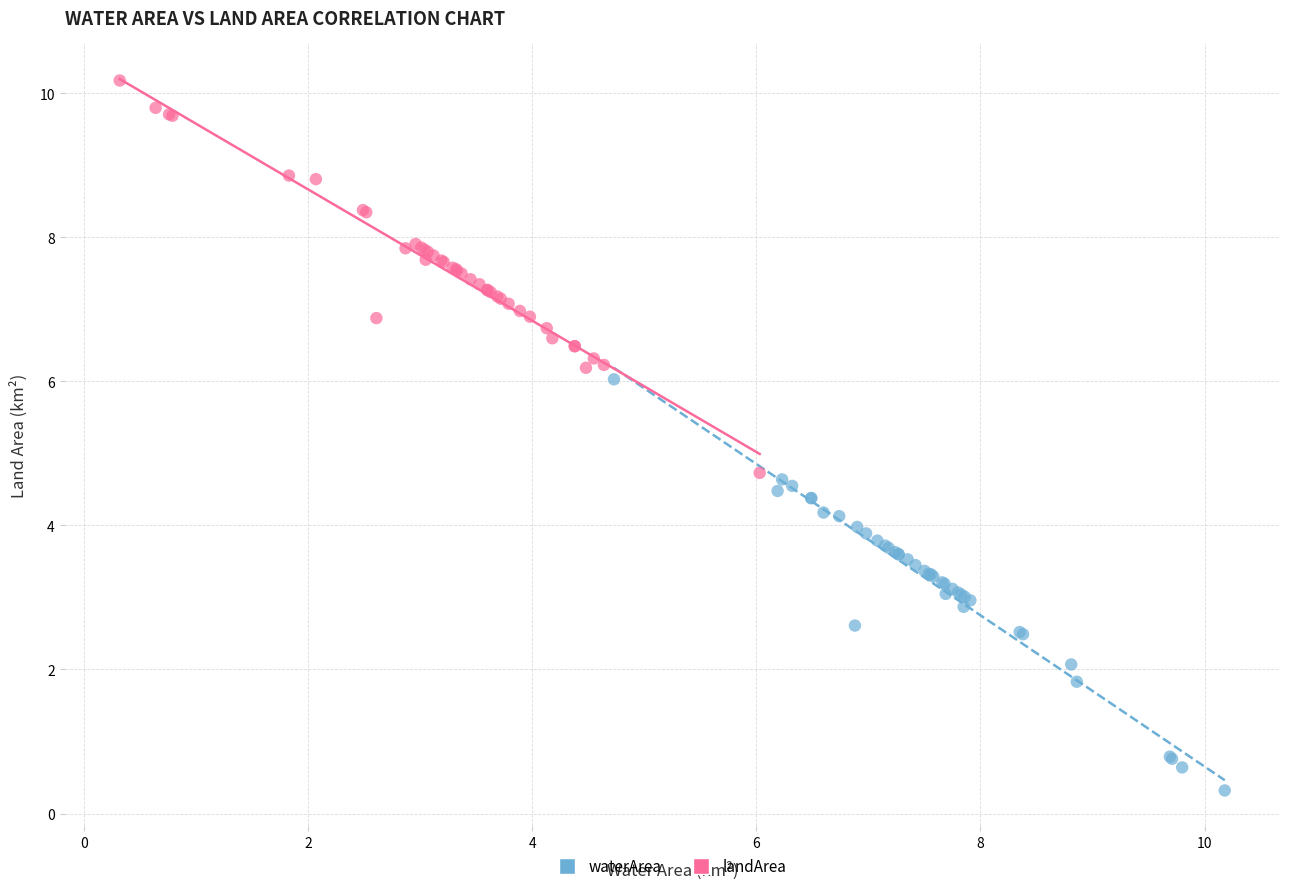

Which series contains the lowest Y value?

waterArea